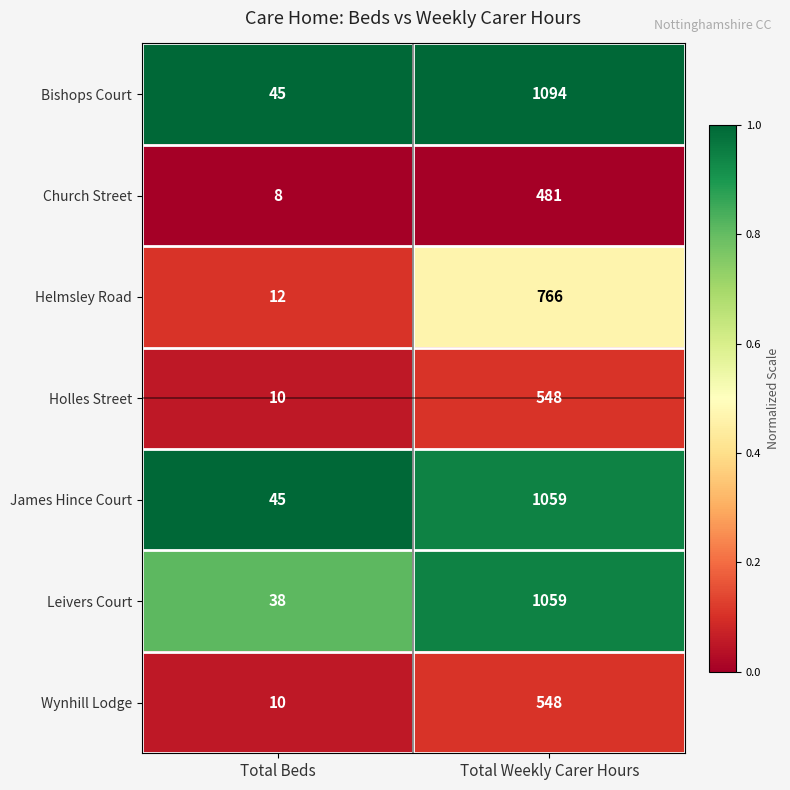

Reading left to right, what are all the values shown in this chart?

Bishops Court: Total Beds=45	Total Weekly Carer Hours=1094
Church Street: Total Beds=8	Total Weekly Carer Hours=481
Helmsley Road: Total Beds=12	Total Weekly Carer Hours=766
Holles Street: Total Beds=10	Total Weekly Carer Hours=548
James Hince Court: Total Beds=45	Total Weekly Carer Hours=1059
Leivers Court: Total Beds=38	Total Weekly Carer Hours=1059
Wynhill Lodge: Total Beds=10	Total Weekly Carer Hours=548